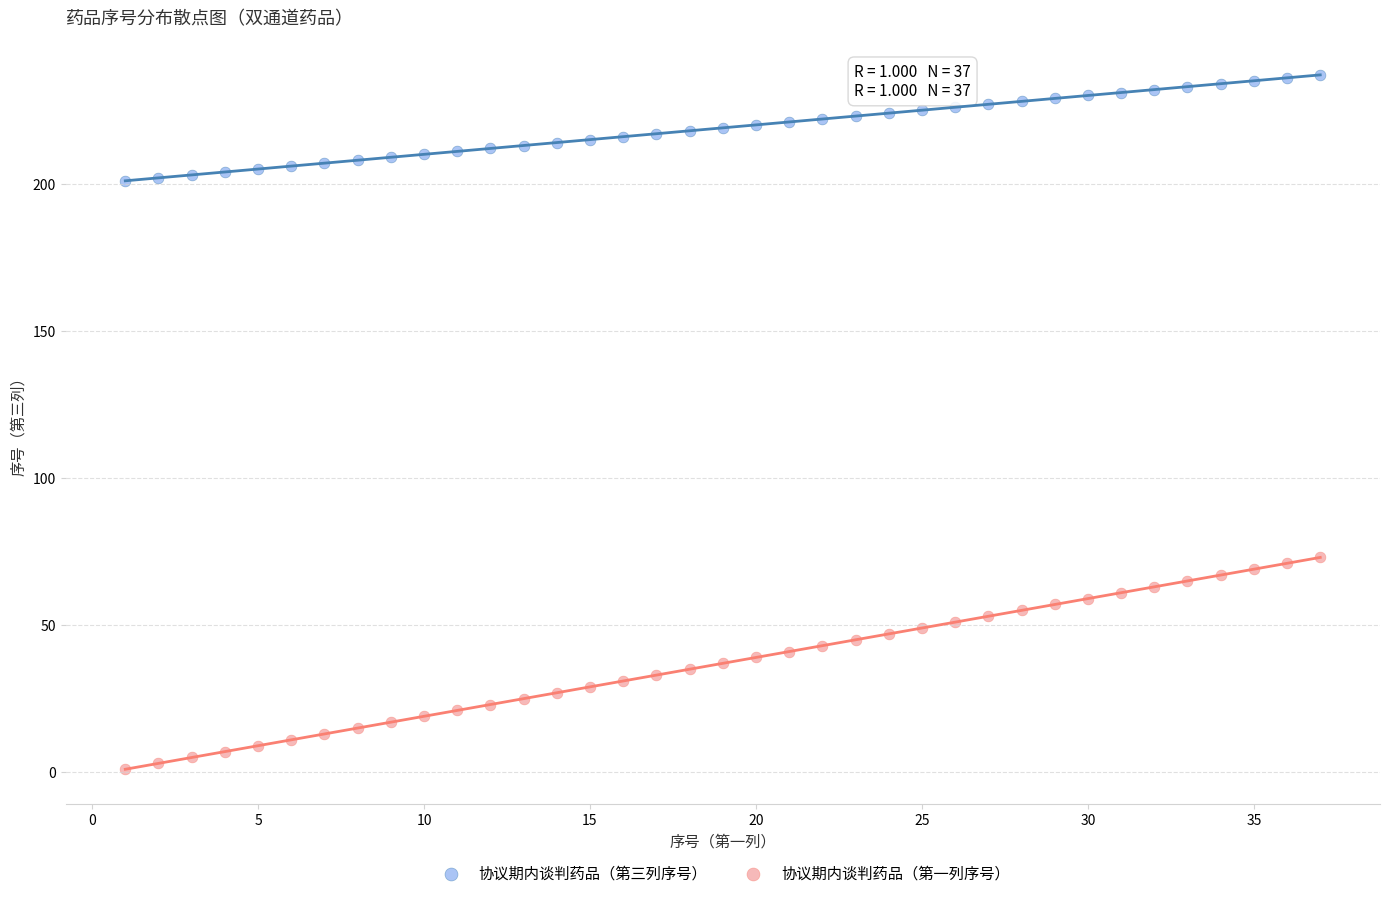

Which series reaches the minimum Y coordinate?

协议期内谈判药品（第一列序号）